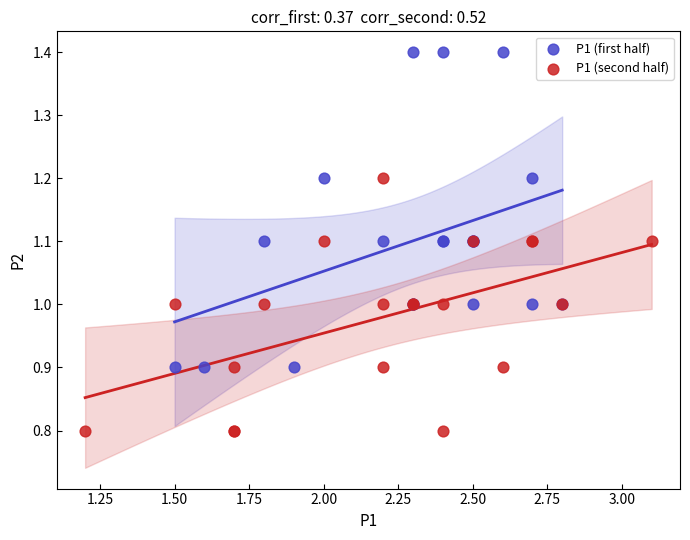

Which series contains the highest Y value?

P1 (first half)